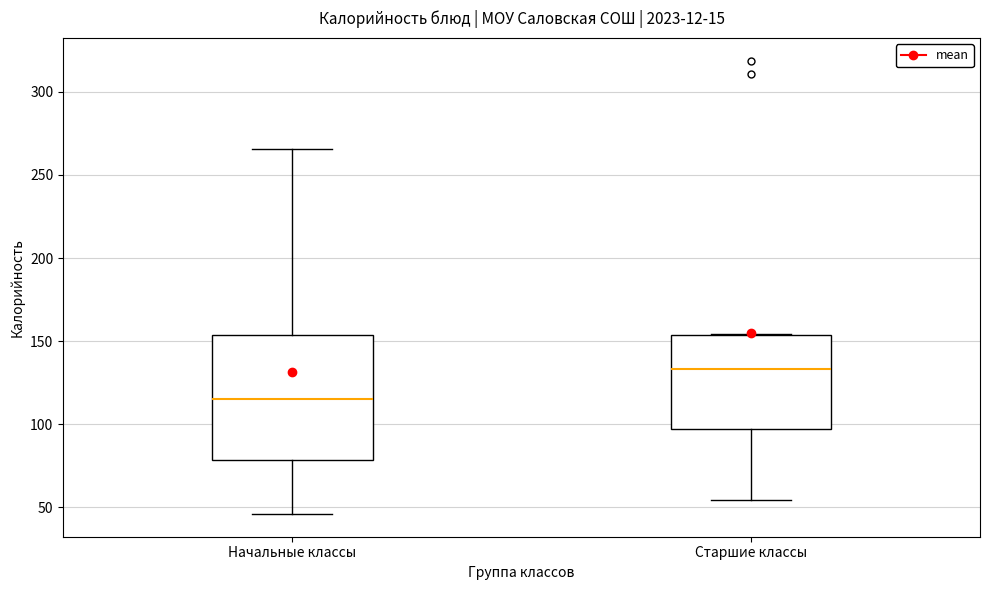

Which box has the lowest median line?

Начальные классы